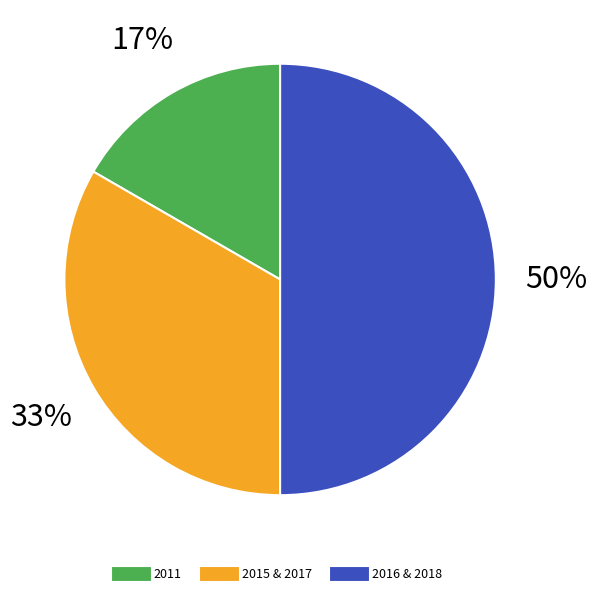

To the nearest percent, what is the average slice percentage?

33%